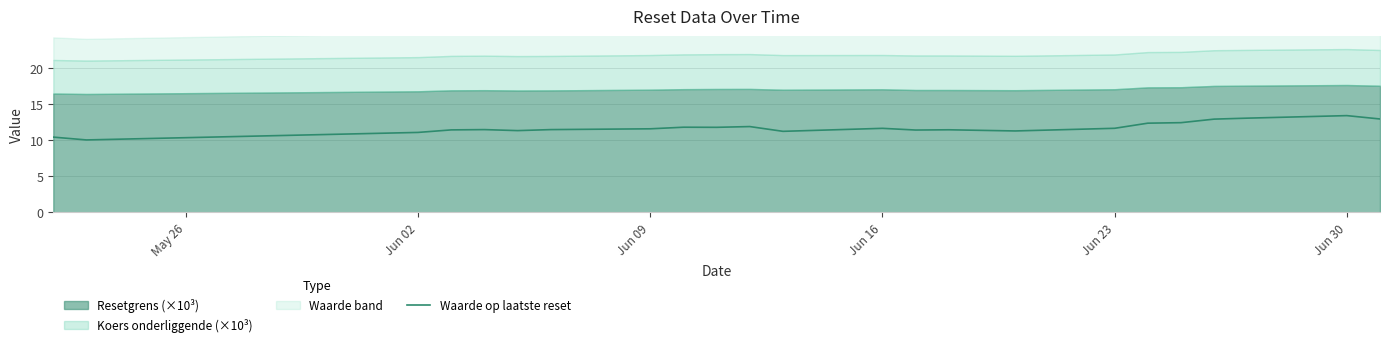

Is it true that Waarde op laatste reset equals 11.6 at Jun 09?

True